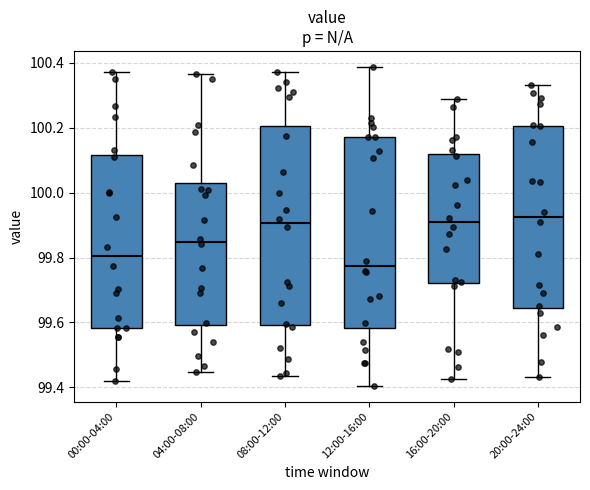

Where does the upper whisker of the box for 12:00-16:00 end on the y-axis? The values are not printed on the chart, so give them approximately, as read against the axis.

100.38